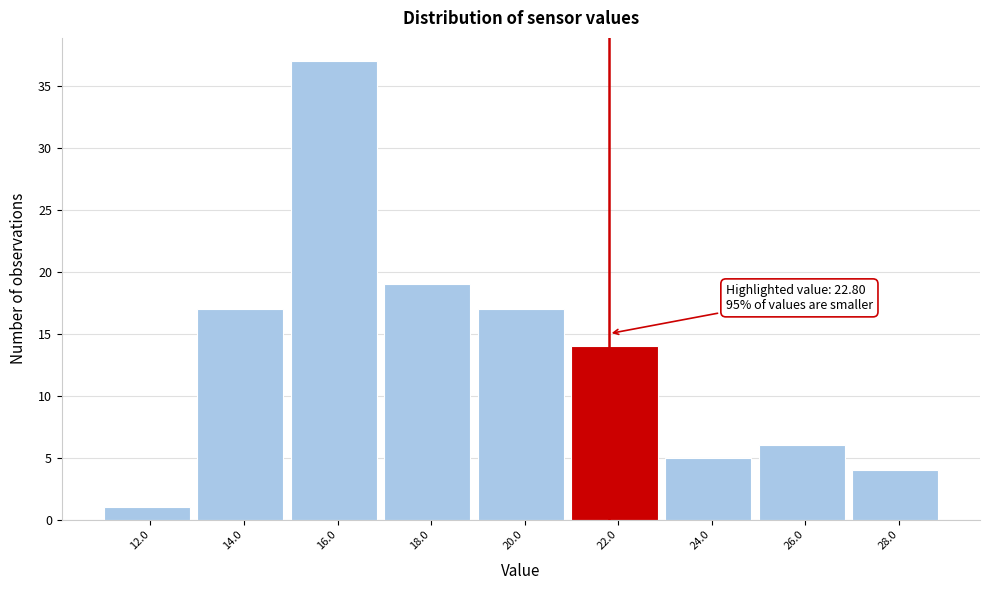

Reading right to left, what are all the values shown in this chart?

28.0=4	26.0=6	24.0=5	22.0=14	20.0=17	18.0=19	16.0=37	14.0=17	12.0=1